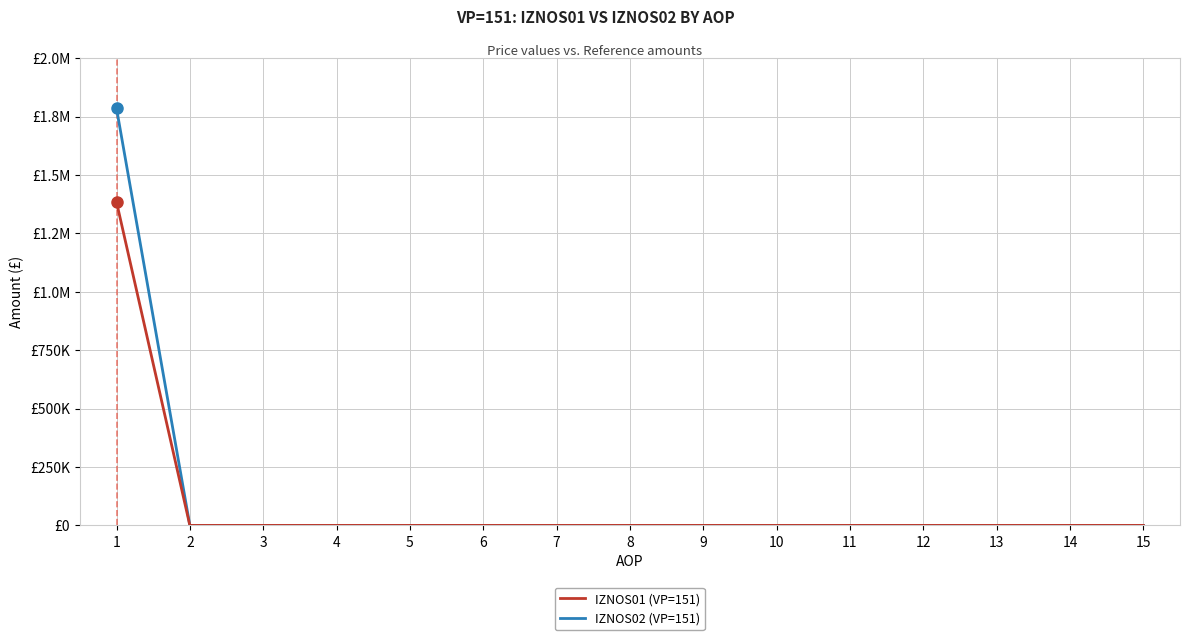

Between 8 and 14, which series saw the biggest shift?

IZNOS01 (VP=151)